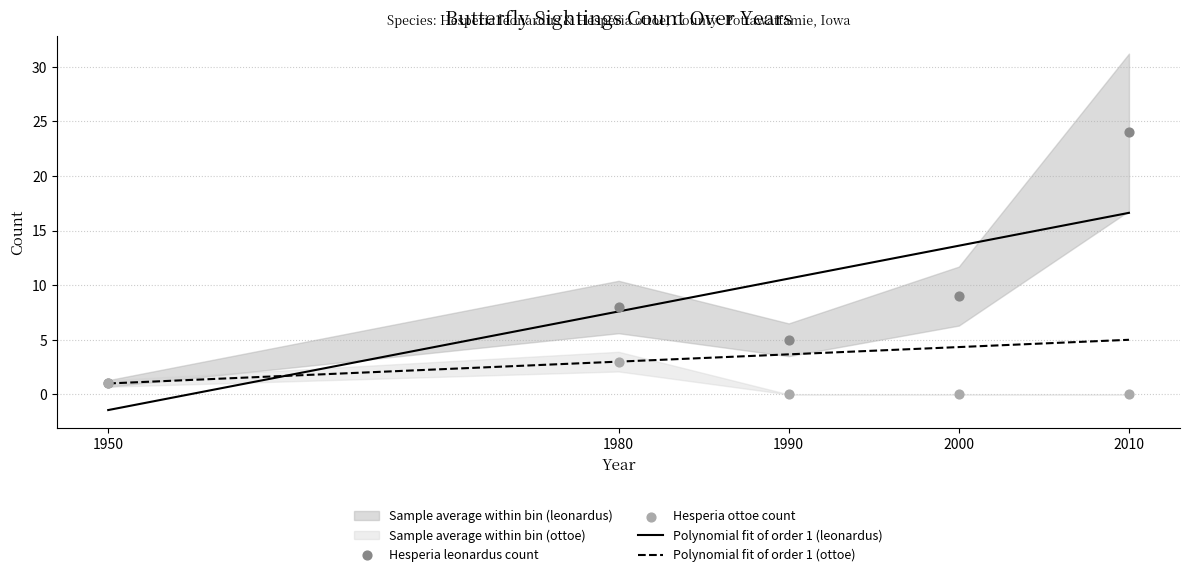

Which series contains the highest Y value?

Hesperia leonardus count